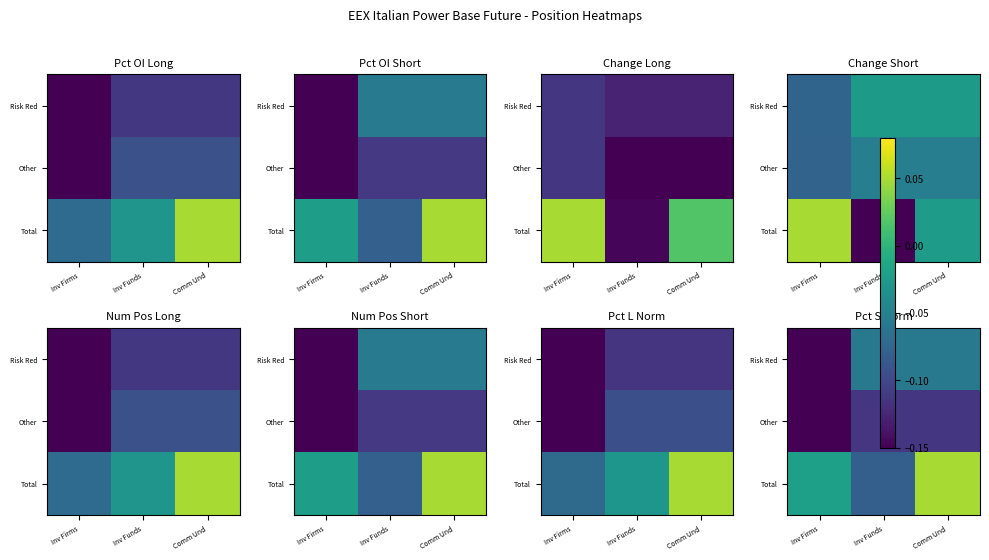

What is the sum of all Other values?

-0.4